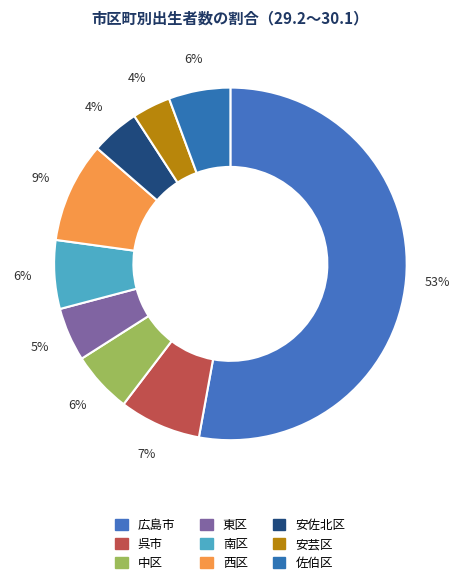

To the nearest percent, what portion does 佐伯区 represent?

6%